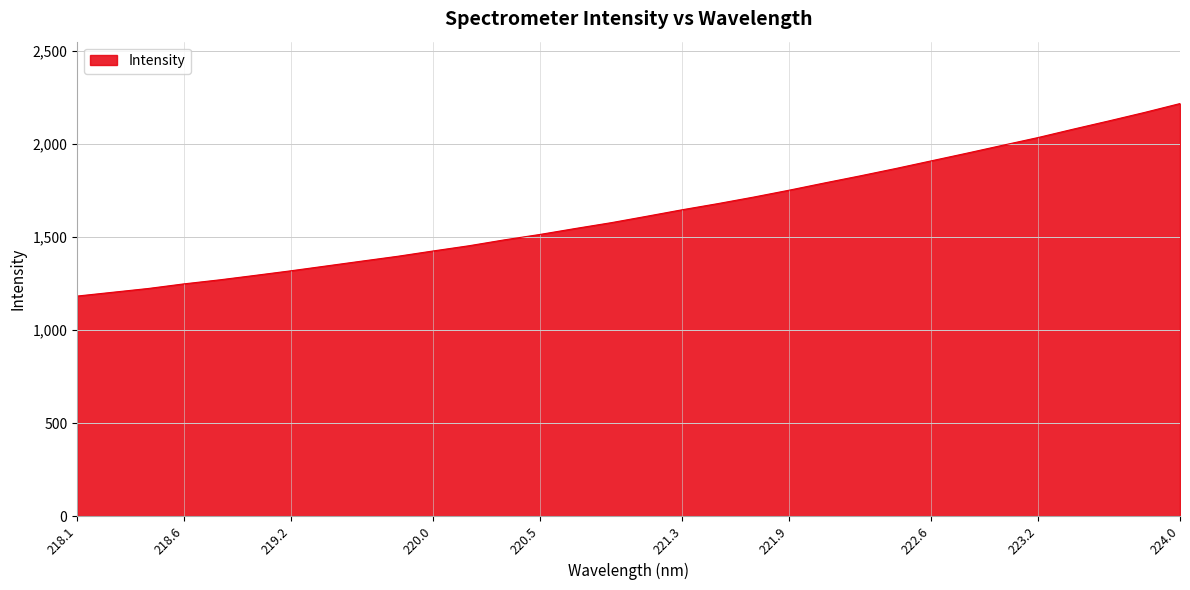

What is the smallest value displayed?

1182.6